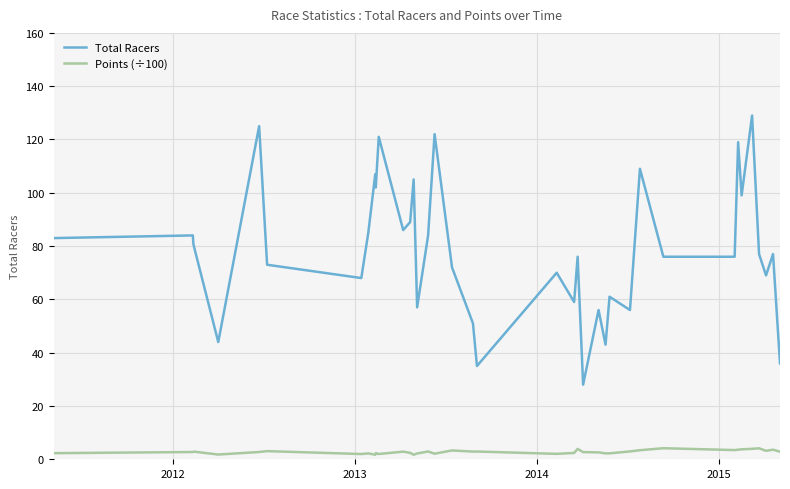

Count the number of categories in the chart.

39